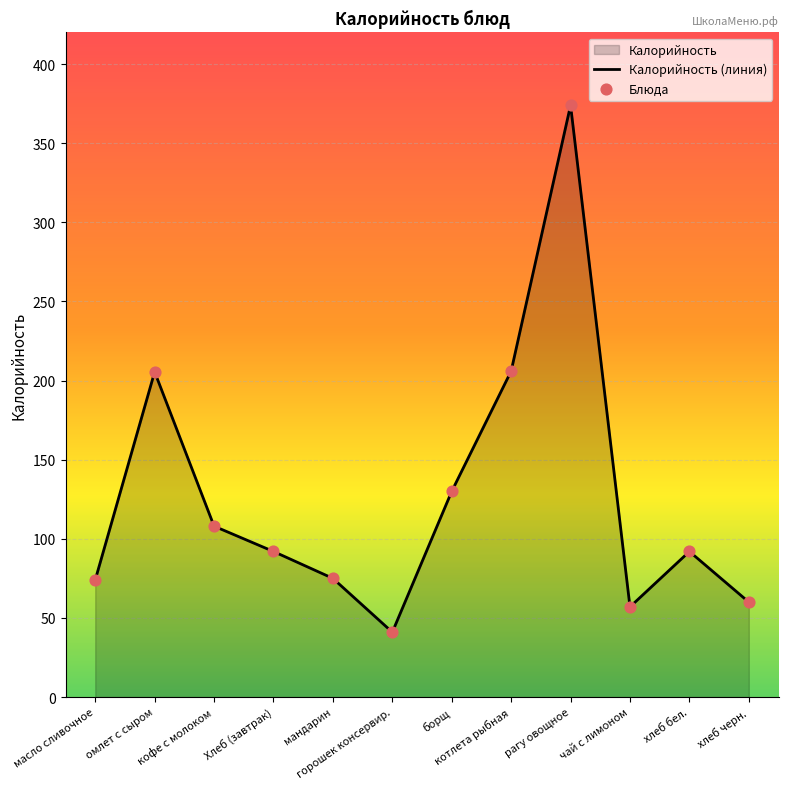

What is the change in value from масло сливочное to хлеб черн.?

-14.0